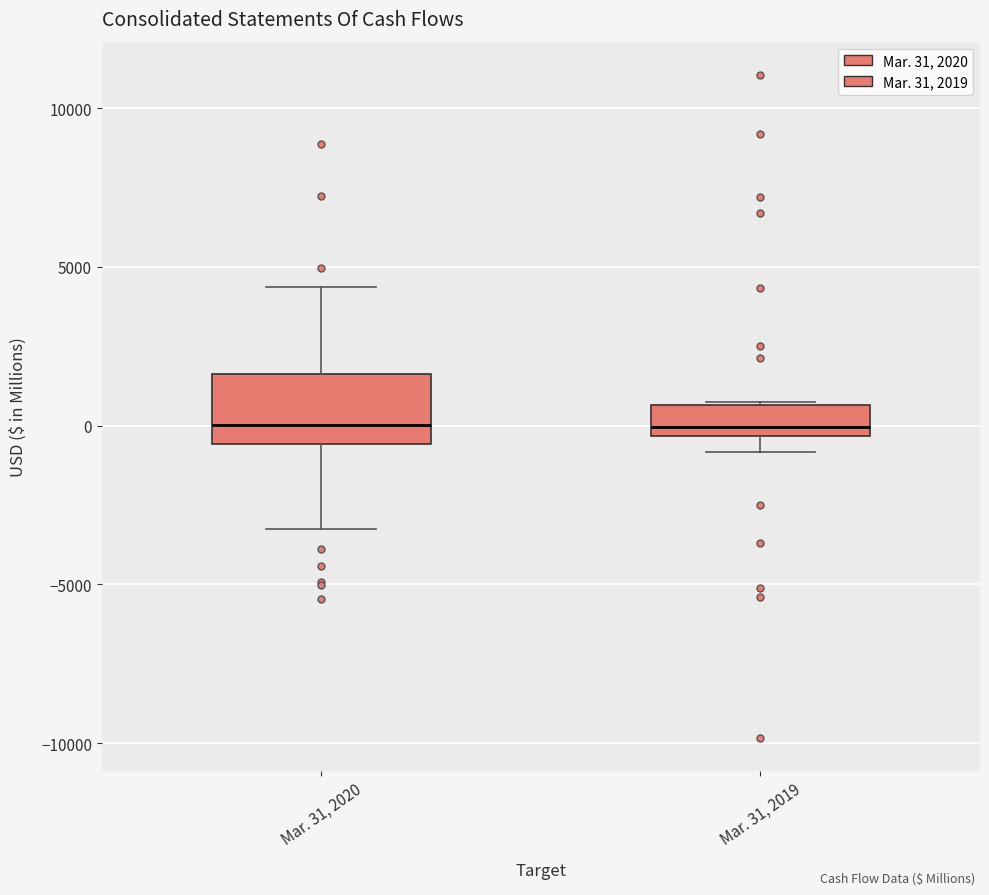

Reading left to right, transcribe this box plot: for each box, give where its median line is, the range the box spans, and where its two whiskers end, as read against the y-axis. The values are not printed on the chart, so give them approximately, as read against the axis.

Mar. 31, 2020: median 0, box -500 to 1500, whiskers -3500 to 4500
Mar. 31, 2019: median 0, box -500 to 500, whiskers -1000 to 1000